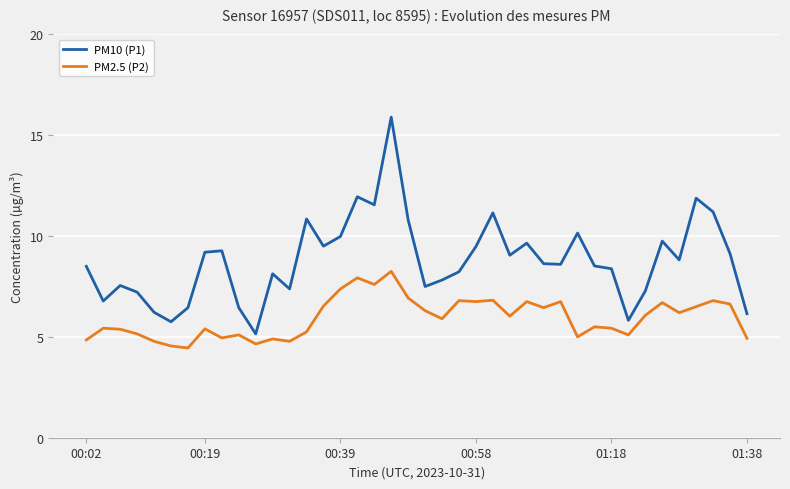

True or false: PM2.5 (P2) and PM10 (P1) cross at least once.

False